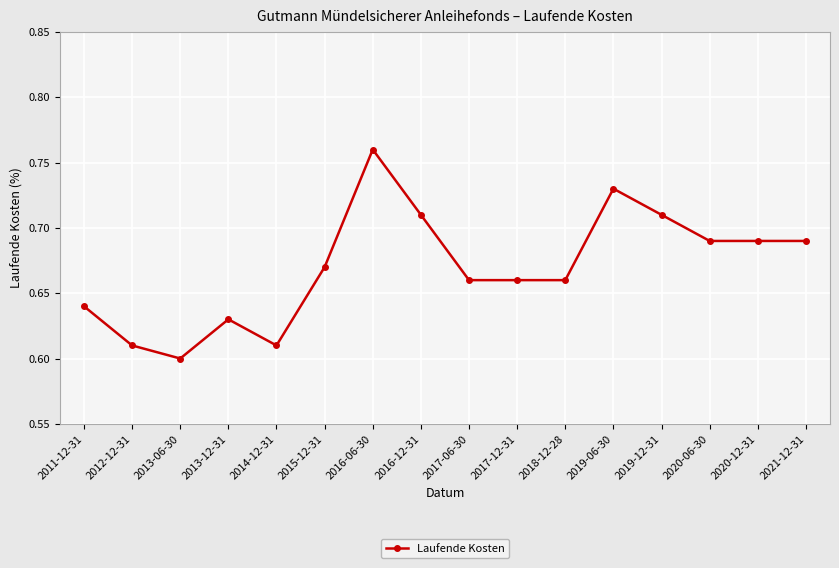

What is the label of the 10th point from the left?

2017-12-31